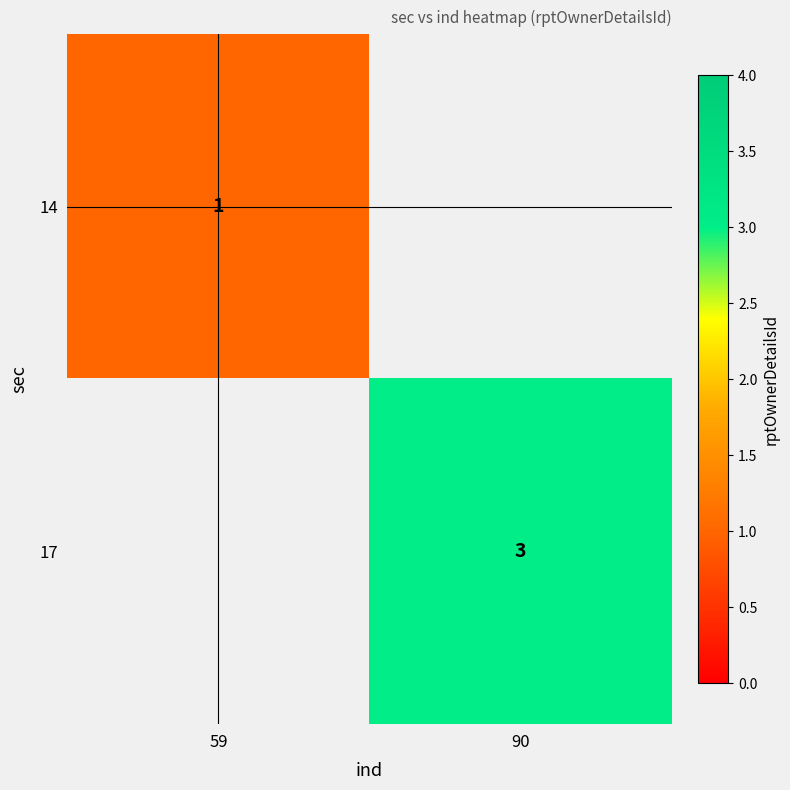

Which label corresponds to the largest value in the chart?

90